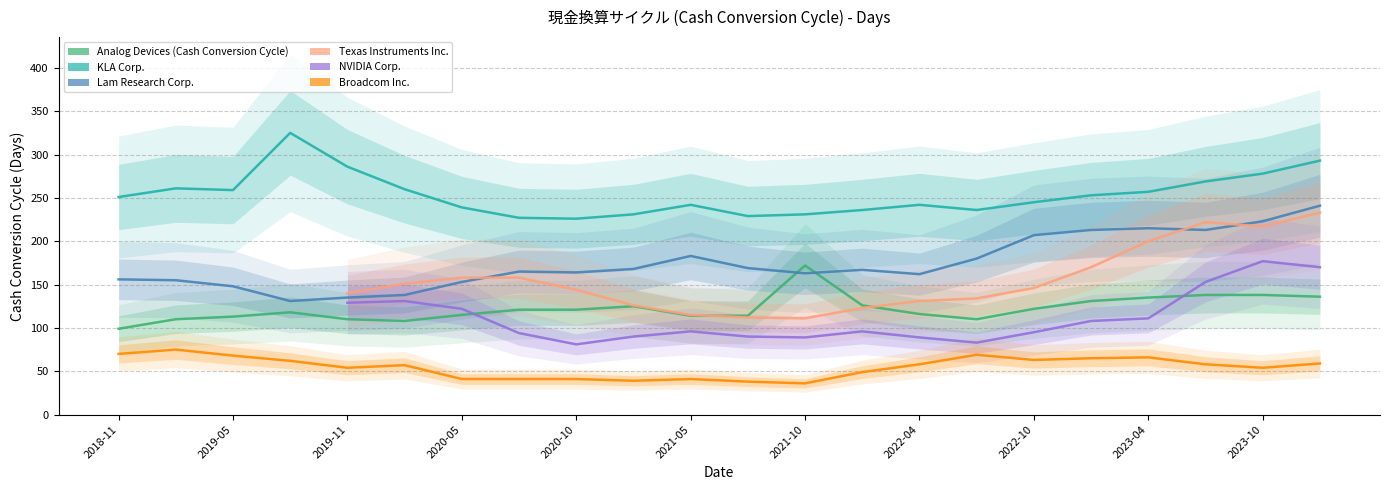

Is the value of Analog Devices (Cash Conversion Cycle) at 19 greater than the value of NVIDIA Corp. at 16?

Yes